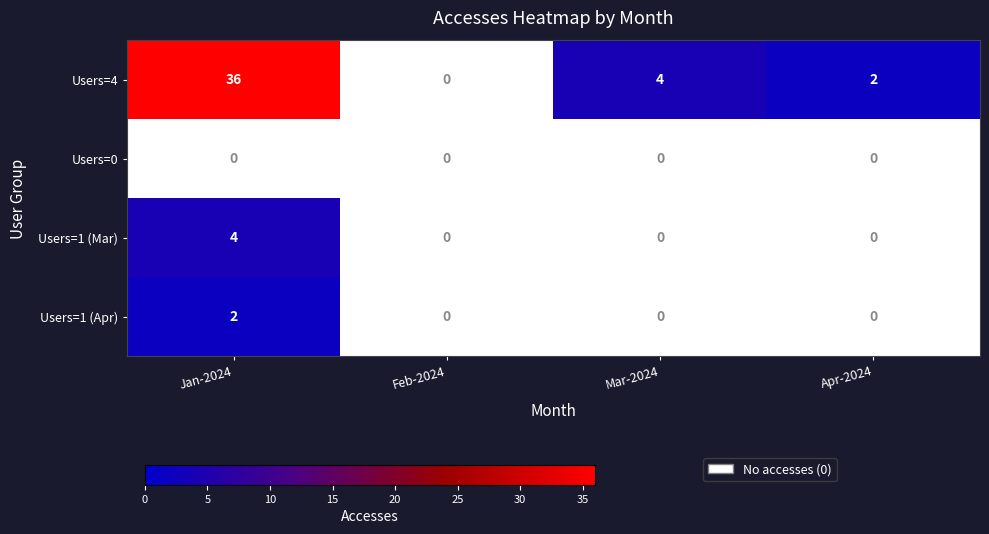

What is the difference between the highest and lowest values at Jan-2024?

36